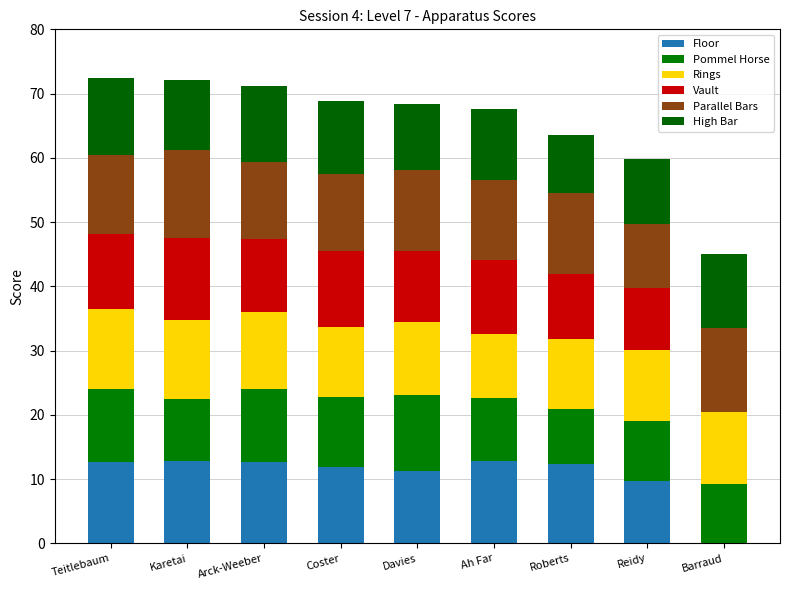

List the series in order of their peak value, highest first.

Parallel Bars, Floor, Vault, Rings, High Bar, Pommel Horse